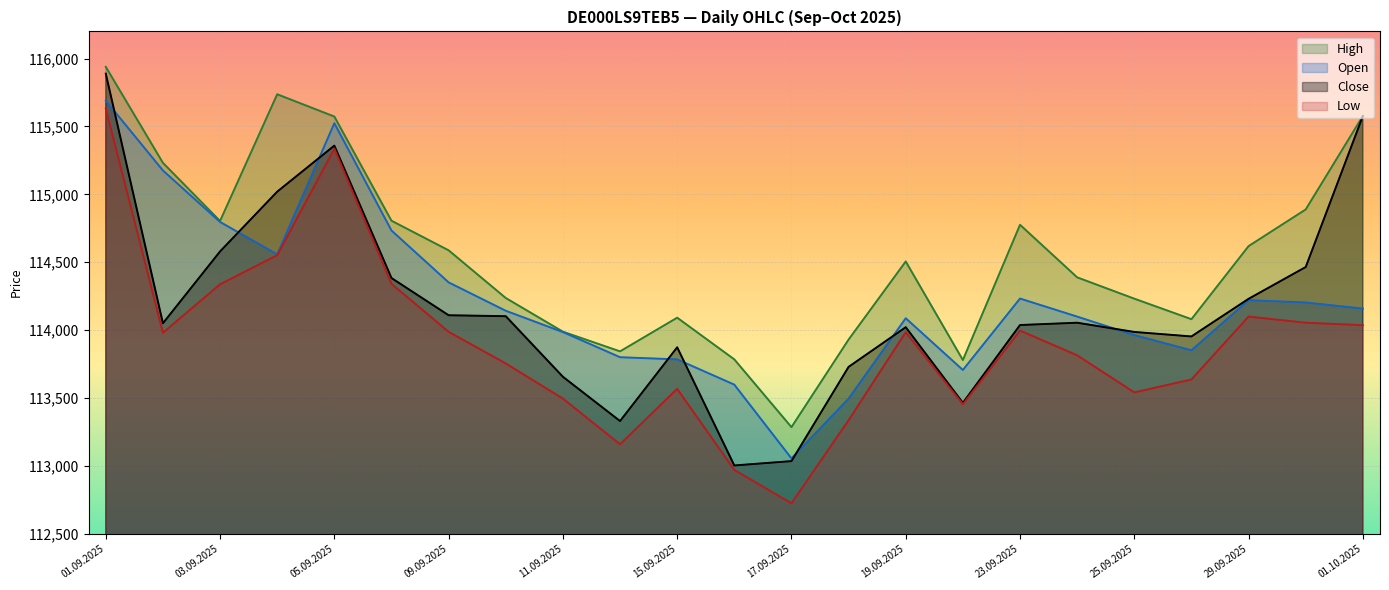

The Open series shows 57782 at 17.09.2025. True or false?

False